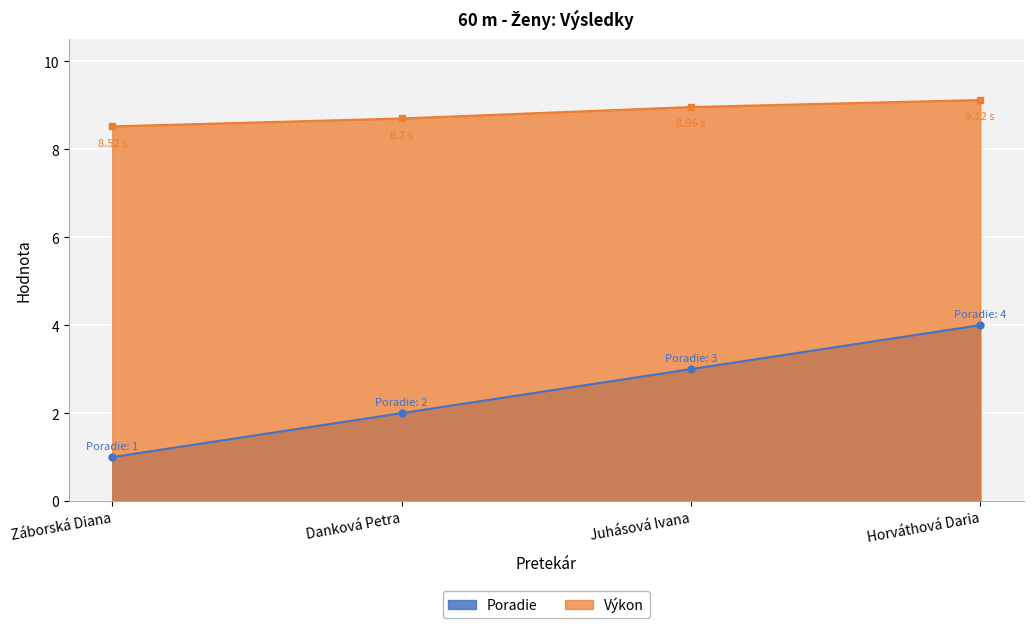

Reading right to left, extract all data points from this chart.

Poradie: 4.0	3.0	2.0	1.0
Výkon: 9.1	9.0	8.7	8.5